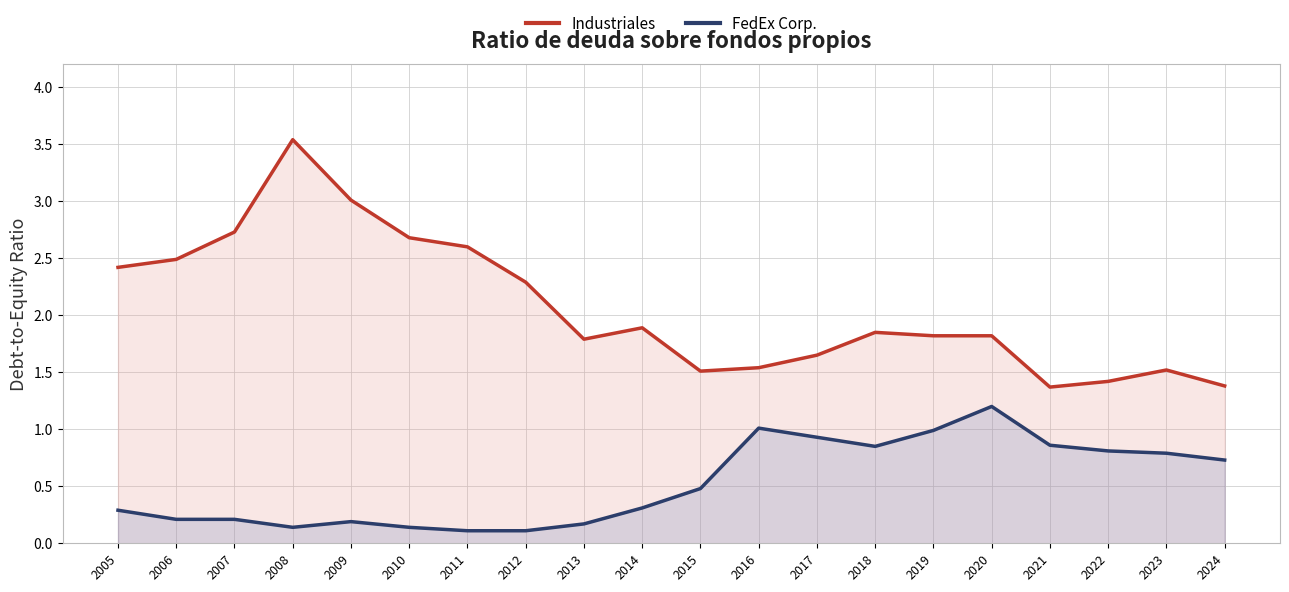

What is the sum of the FedEx Corp. values at 2016 and 2018?

1.9